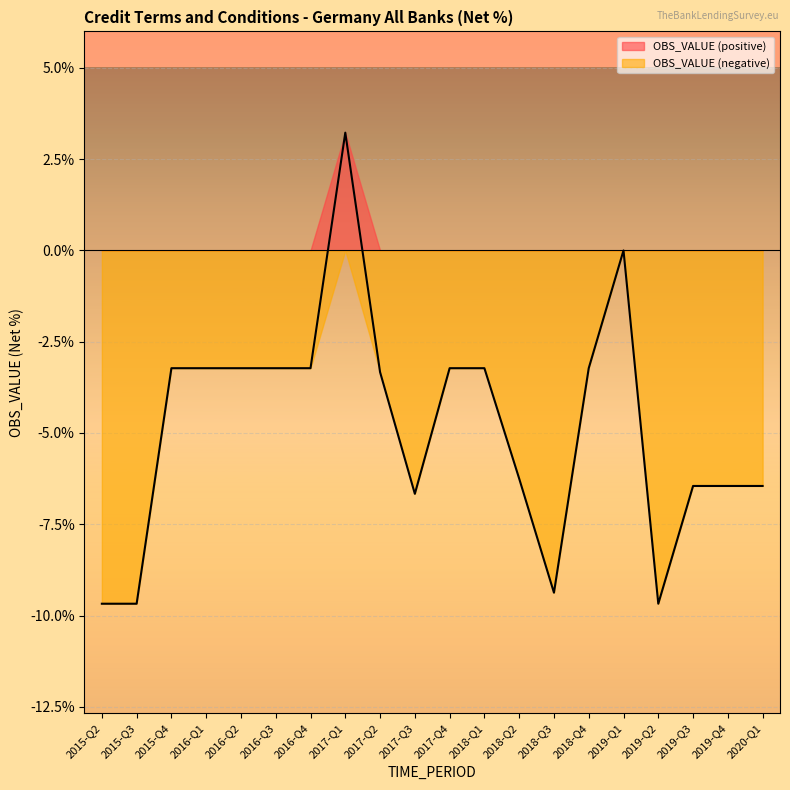

List the labels in order of value, largest first.

2017-Q1, 2019-Q1, 2015-Q4, 2016-Q1, 2016-Q2, 2016-Q3, 2016-Q4, 2017-Q4, 2018-Q1, 2018-Q4, 2017-Q2, 2018-Q2, 2019-Q3, 2019-Q4, 2020-Q1, 2017-Q3, 2018-Q3, 2015-Q2, 2015-Q3, 2019-Q2